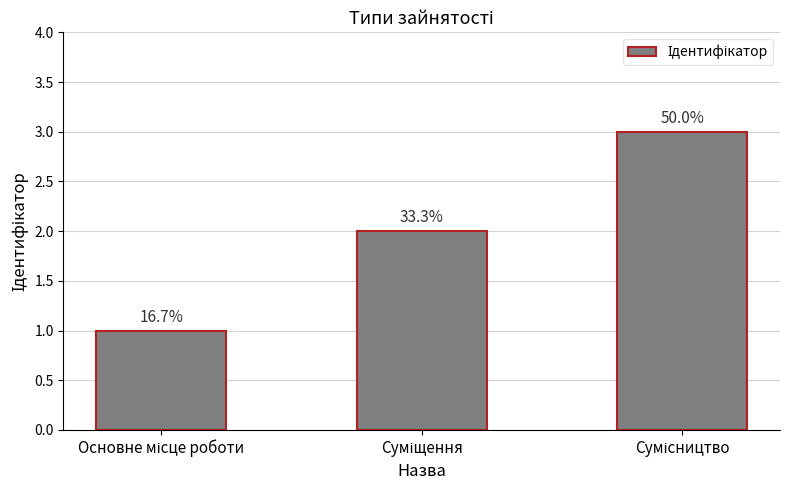

What is the change in value from Основне місце роботи to Сумісництво?

+2